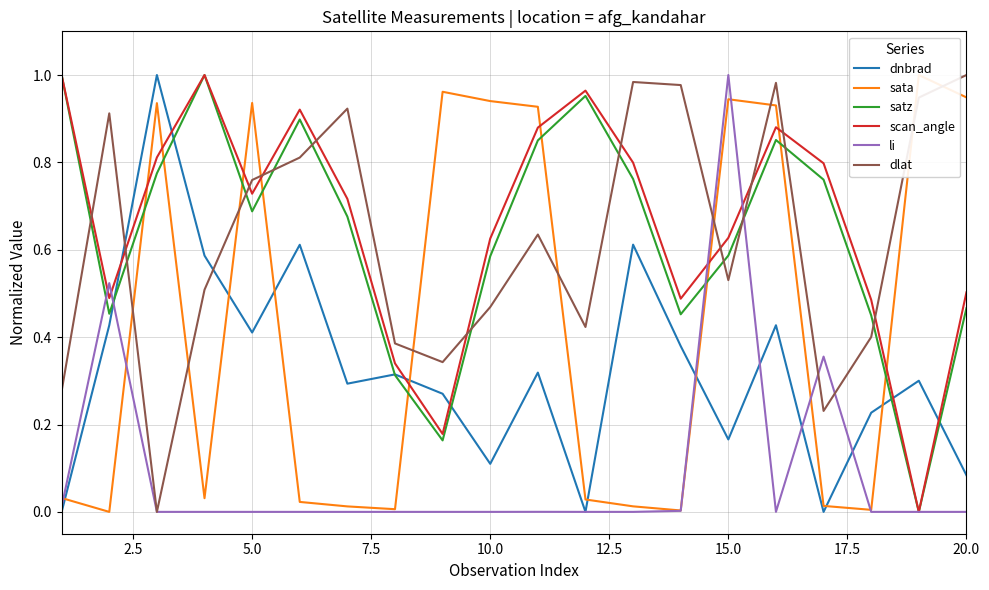

How many interior local peaks does the satz series have?

4